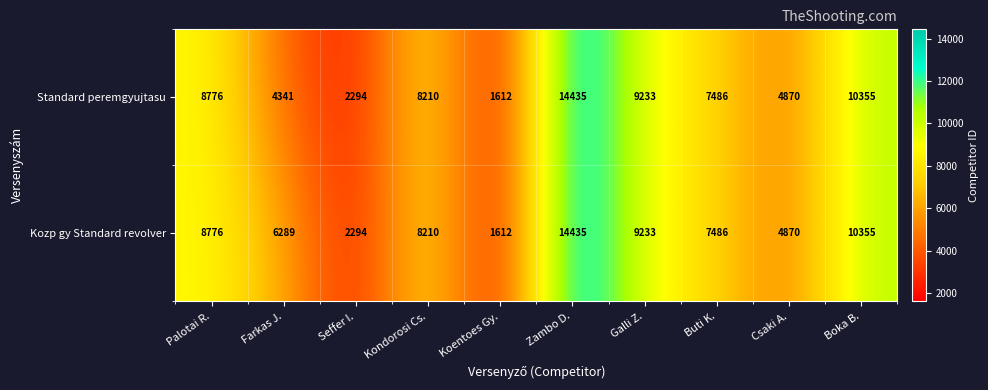

Between Farkas J. and Galli Z., which series saw the biggest shift?

Standard peremgyujtasu